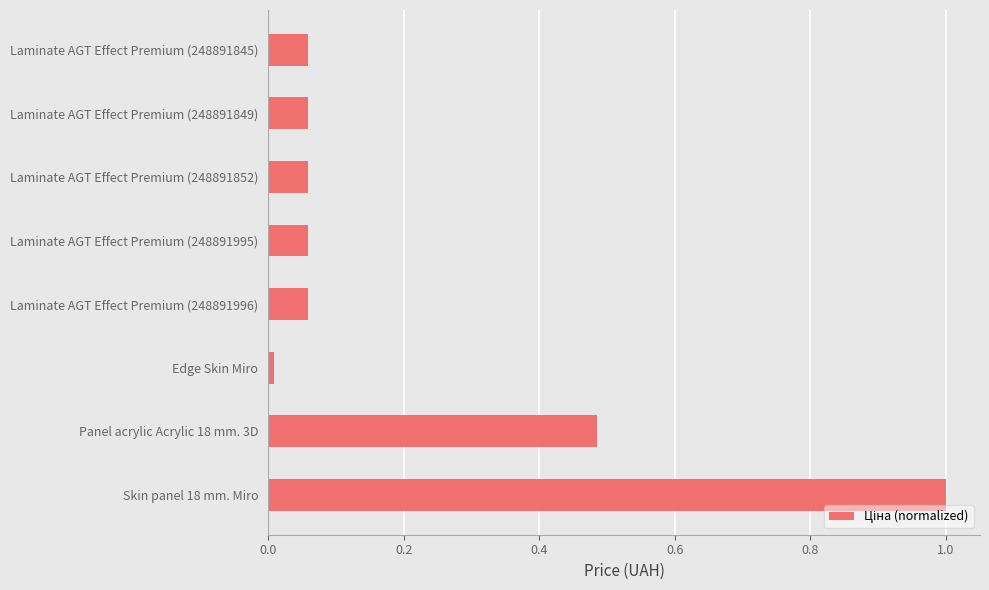

What is the difference between the maximum and second lowest values?

0.9